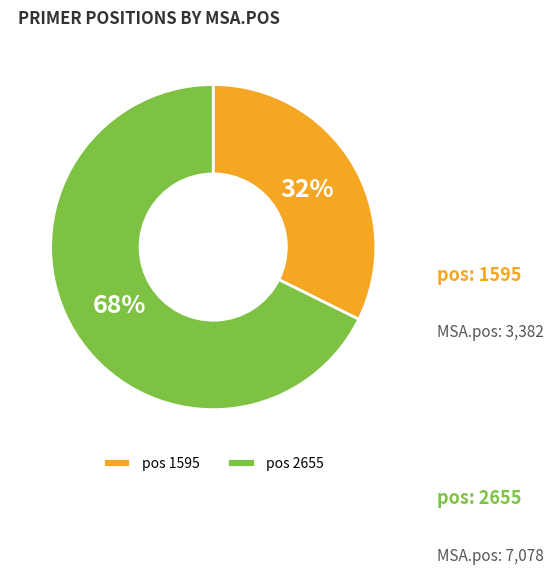

Which has a higher value, pos 1595 or pos 2655?

pos 2655